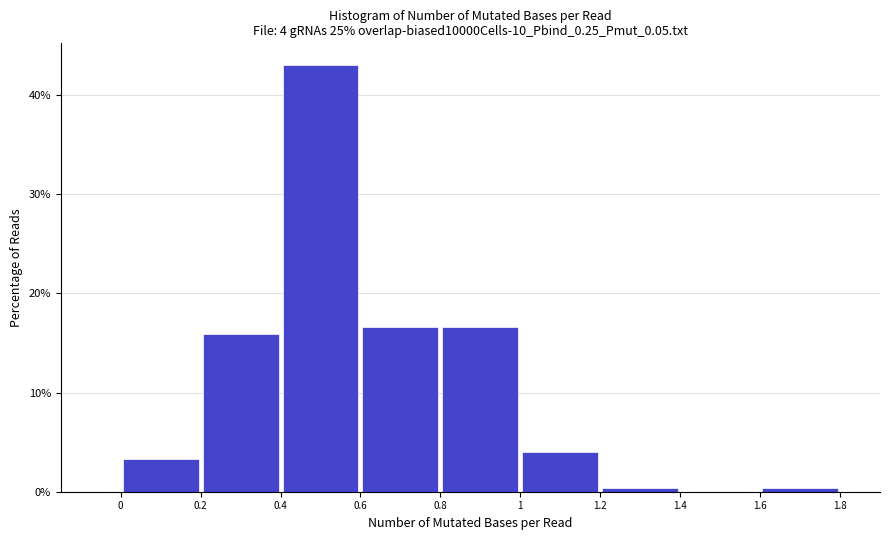

Which range on the x-axis has the tallest bar?

0.4 to 0.6